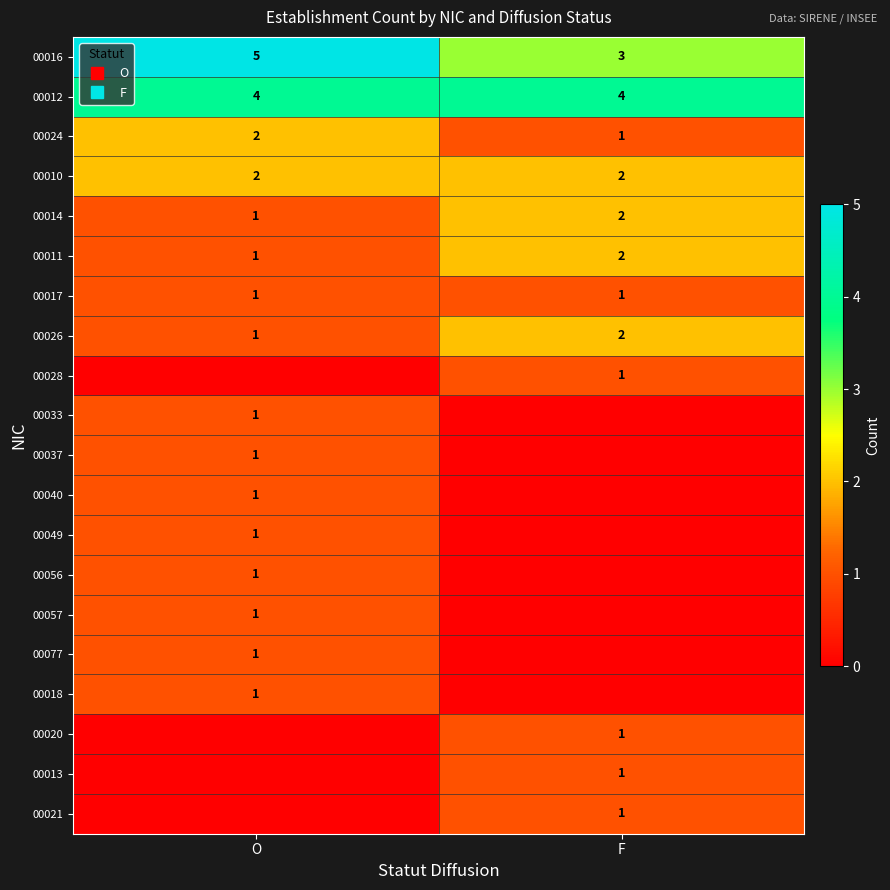

What is the sum of all 00021 values?

1